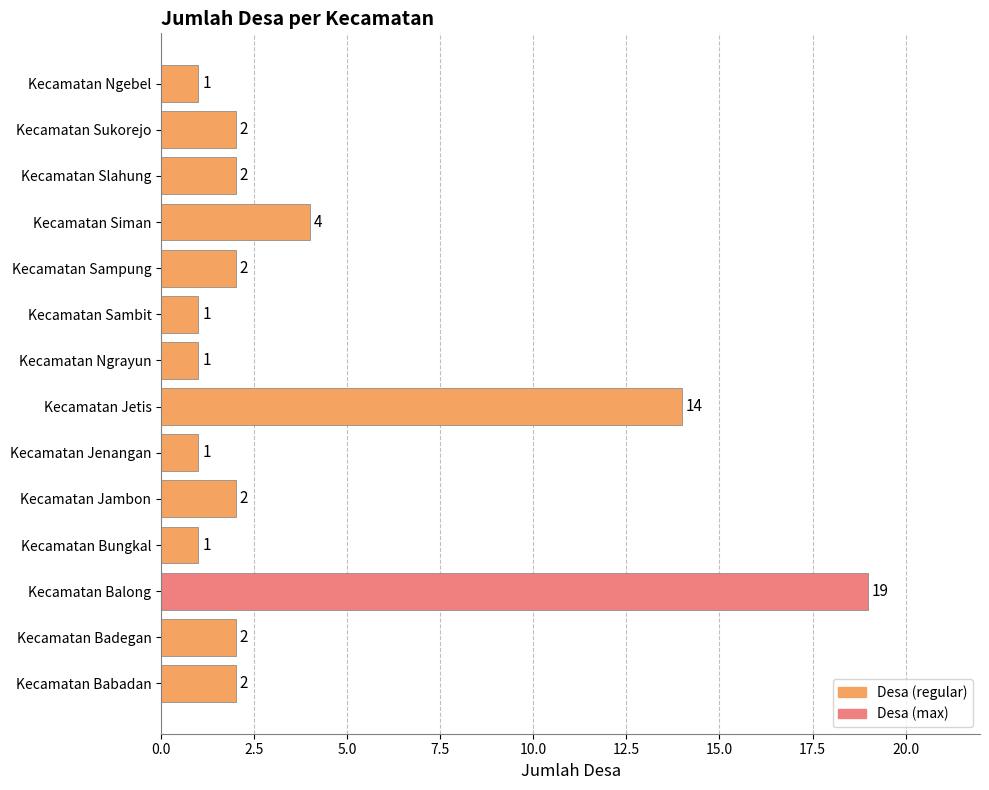

Approximately how many times larger is the value at Kecamatan Badegan compared to Kecamatan Siman?

0.5